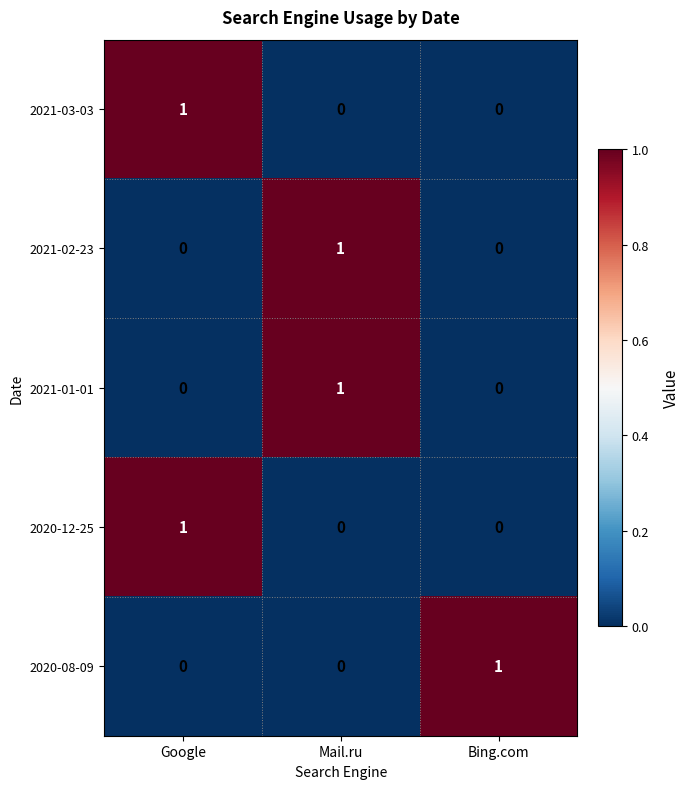

What is the total value across all series at Bing.com?

1